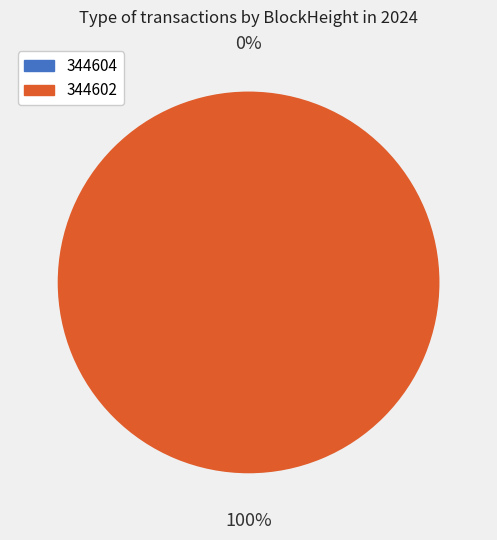

The 344602 slice represents 99% of the pie. True or false?

False